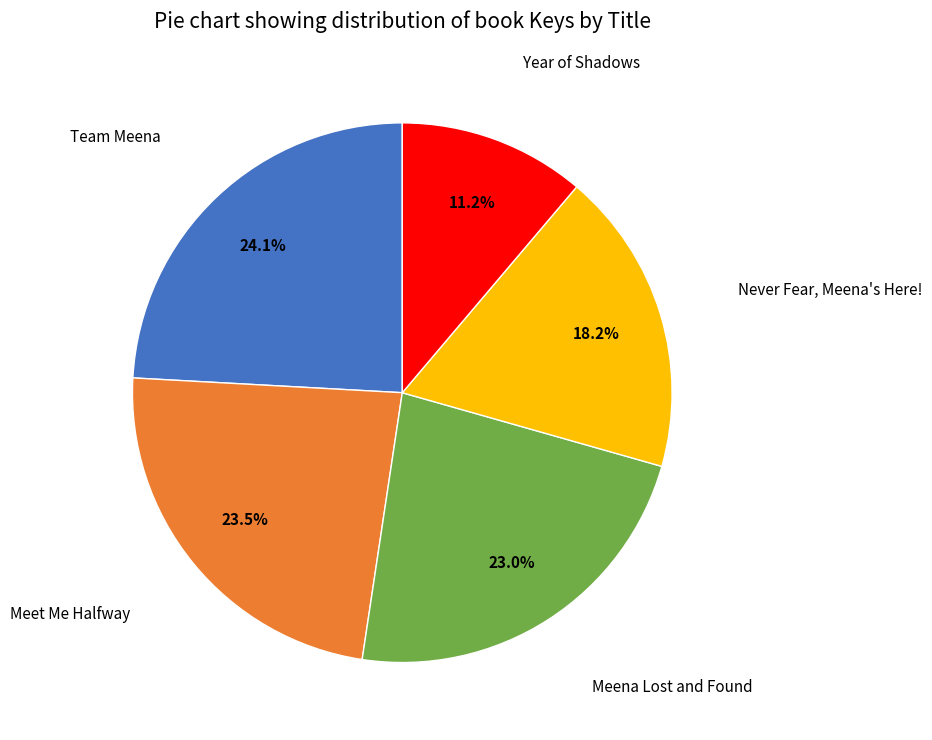

Is there any slice that represents more than half of the pie?

No